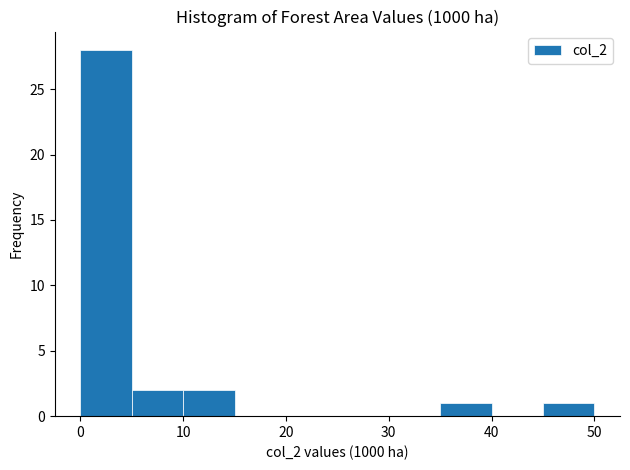

Reading left to right, list every bar in this chart as the range it spans on the x-axis followed by its height. The values are not printed on the chart, so give them approximately, as read against the axis.

0 to 5: 28
5 to 10: 2
10 to 15: 2
15 to 20: 0
20 to 25: 0
25 to 30: 0
30 to 35: 0
35 to 40: 1
40 to 45: 0
45 to 50: 1